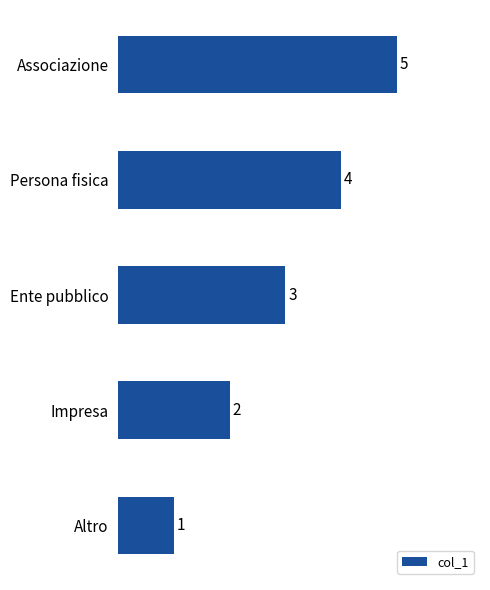

What is the average value?

3